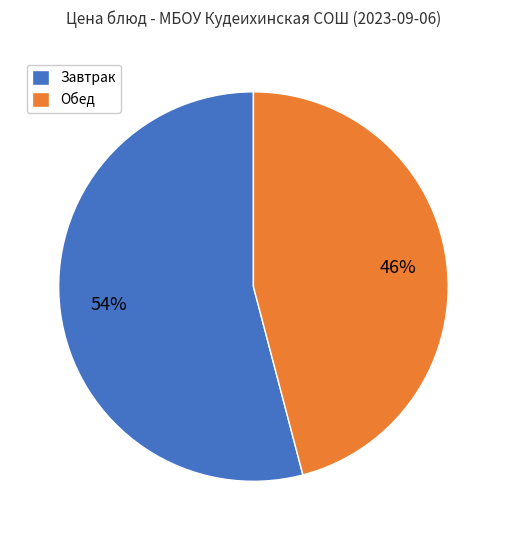

Is there a majority slice in this chart?

Yes